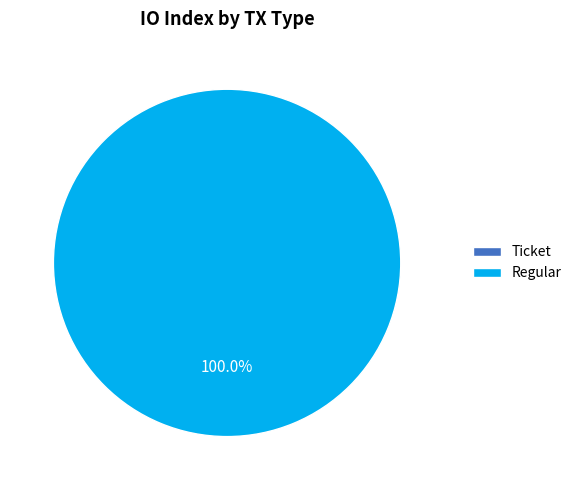

What portion of the pie excludes Ticket?

100.0%